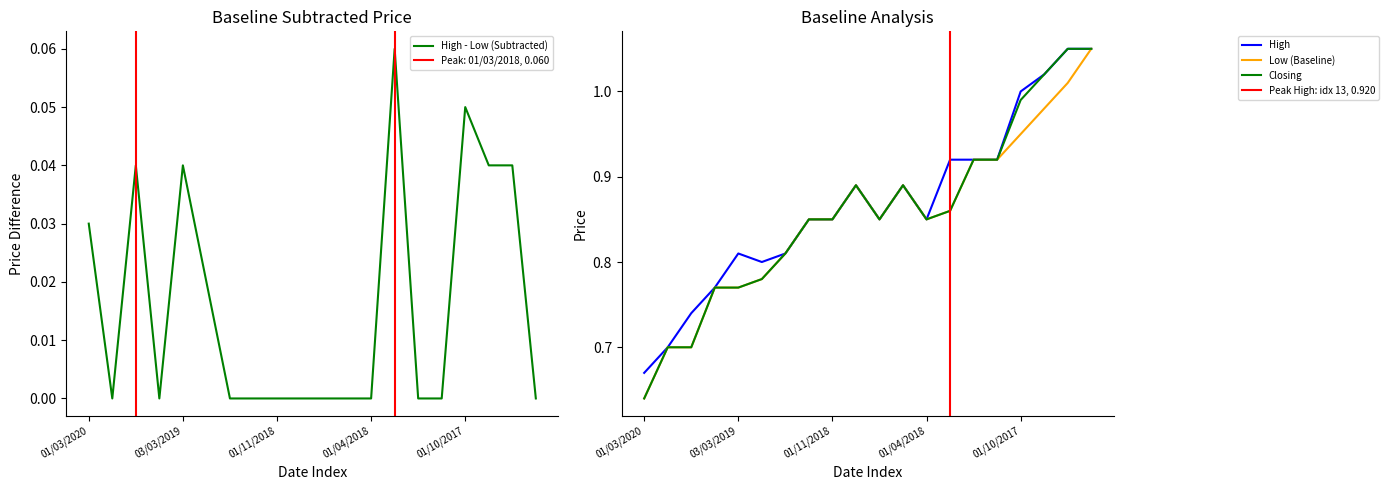

What is the value of the Closing point at the 19th from the left?

1.1